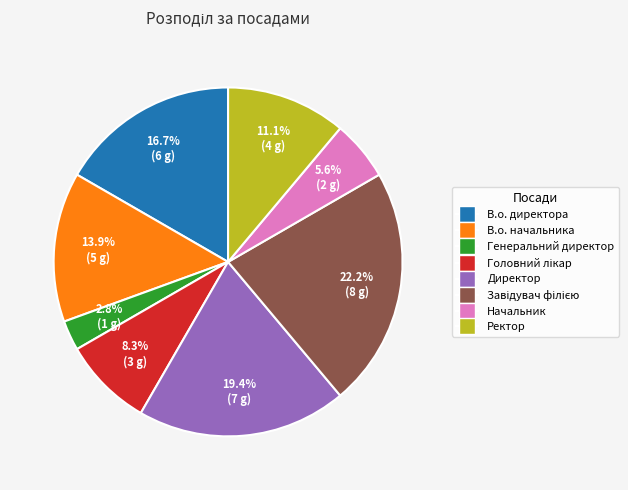

Does В.о. директора account for over 50% of the chart?

No